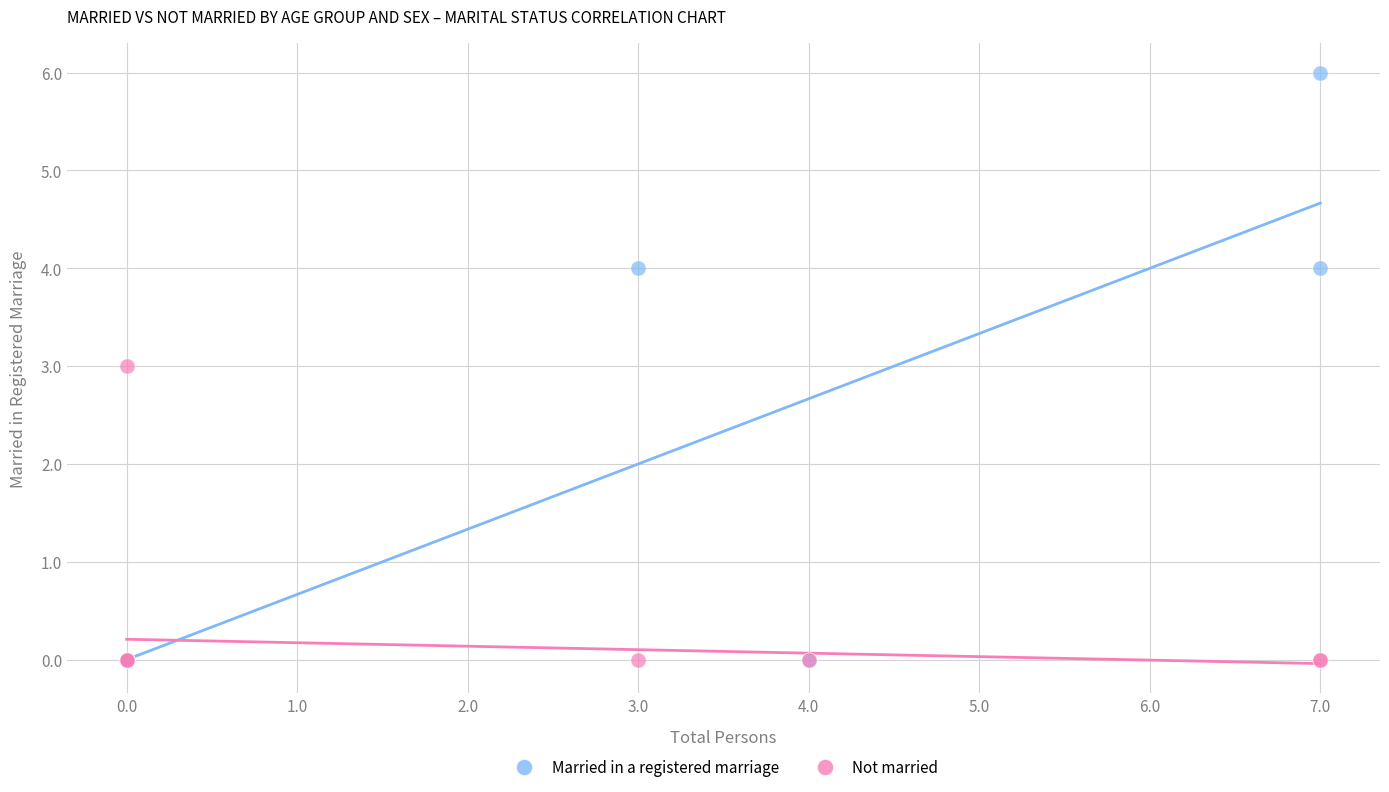

What are all the series names shown in the legend?

Married in a registered marriage, Not married